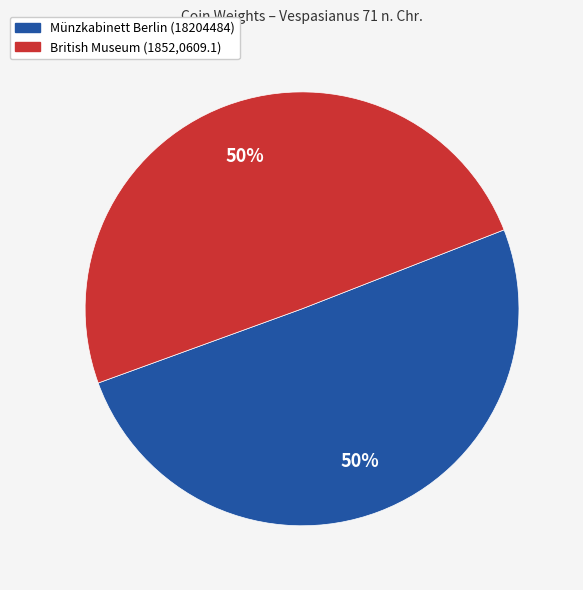

How many segments does this pie chart have?

2